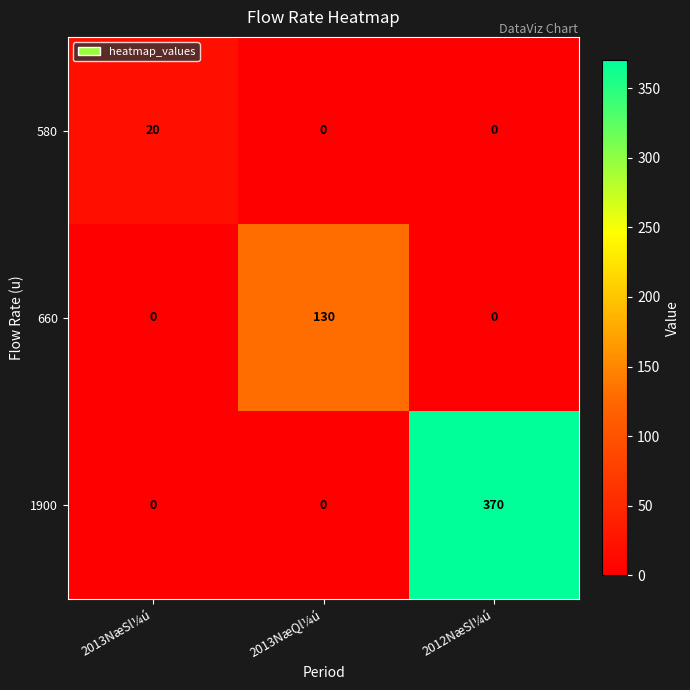

Reading left to right, what are all the values shown in this chart?

580: 2013NæSl¼ú=20	2013NæQl¼ú=0	2012NæSl¼ú=0
660: 2013NæSl¼ú=0	2013NæQl¼ú=130	2012NæSl¼ú=0
1900: 2013NæSl¼ú=0	2013NæQl¼ú=0	2012NæSl¼ú=370